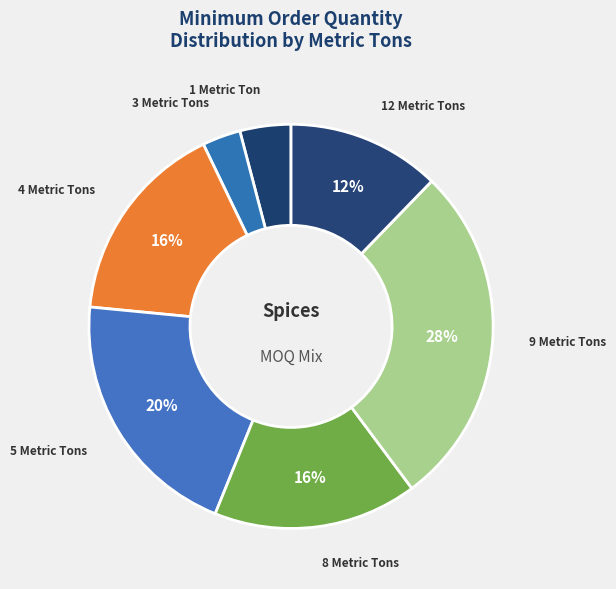

How many segments does this pie chart have?

7